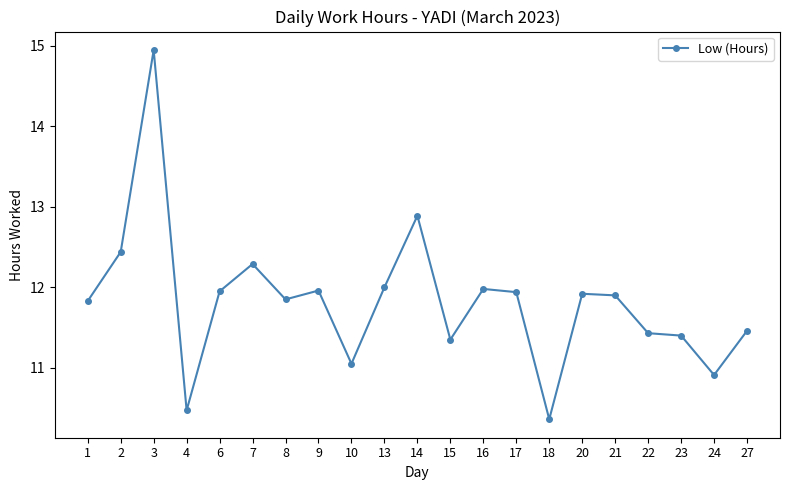

Read the value at 27.

11.5